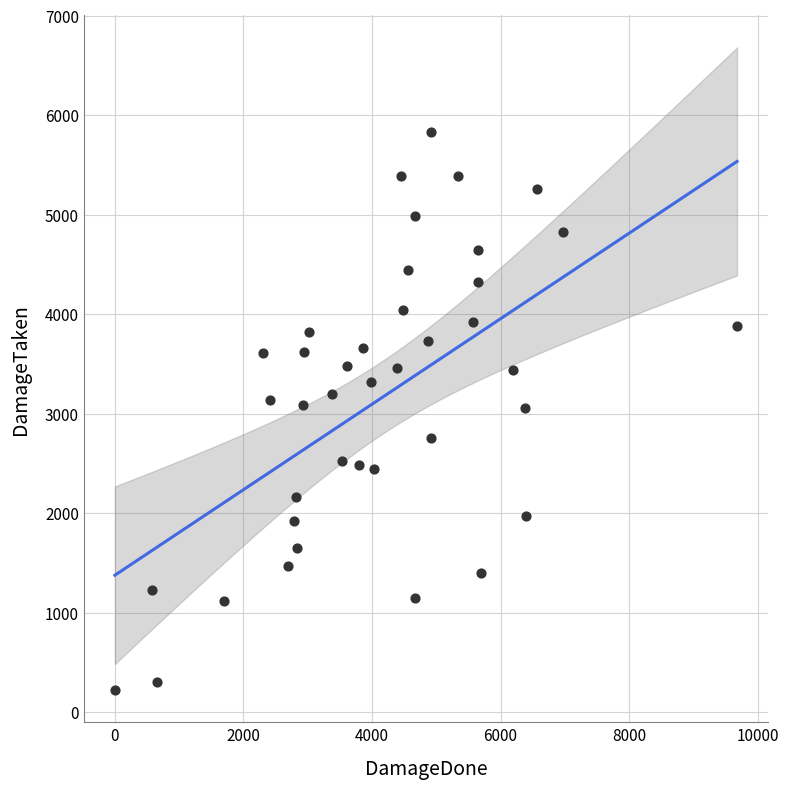

What is the range of X values (max minus min)?

9678